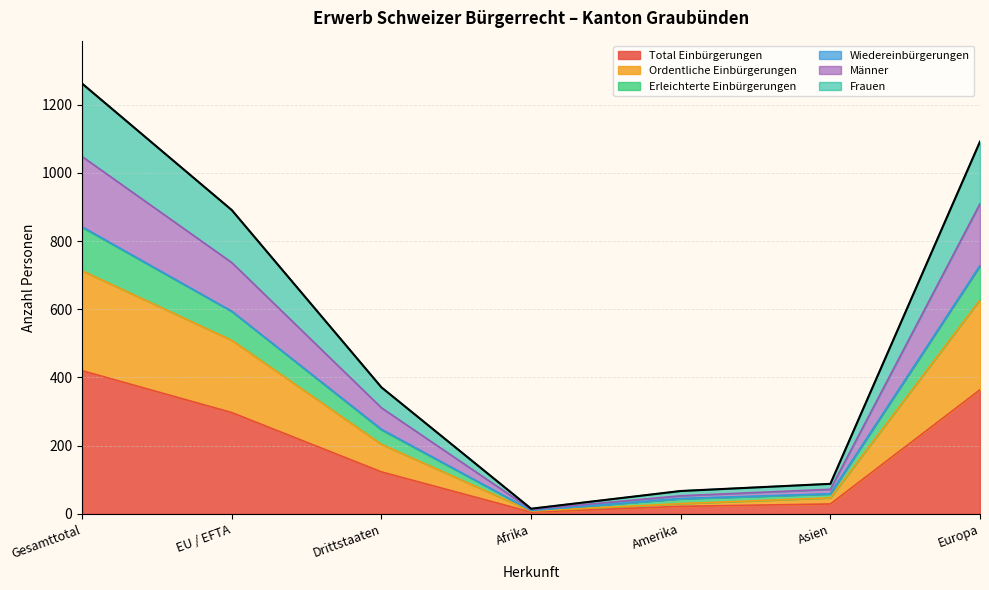

At which label does Total Einbürgerungen reach its minimum?

Afrika